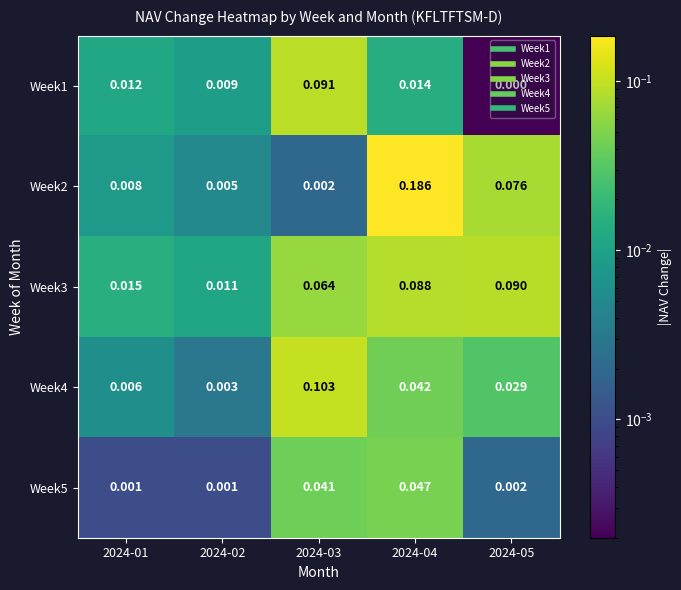

Is the value of Week4 at 2024-02 greater than the value of Week1 at 2024-03?

No